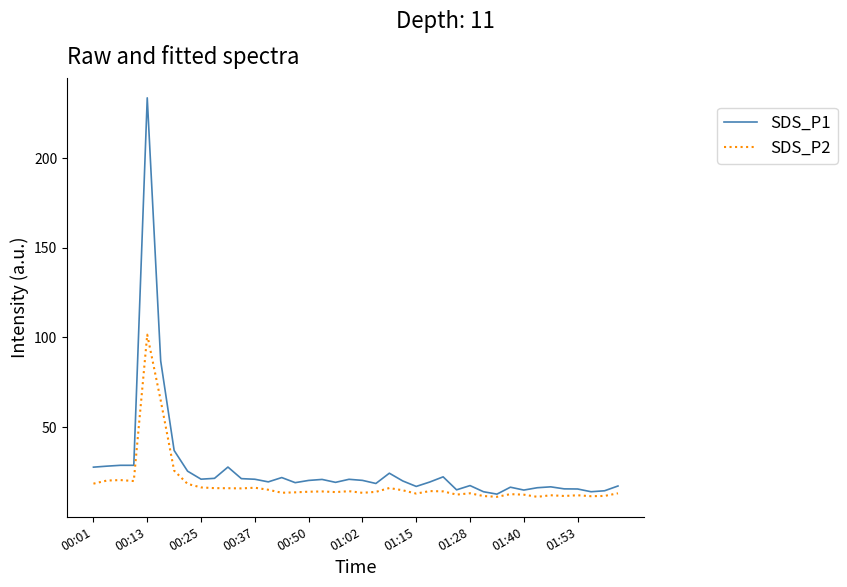

How many distinct data groups are displayed?

2